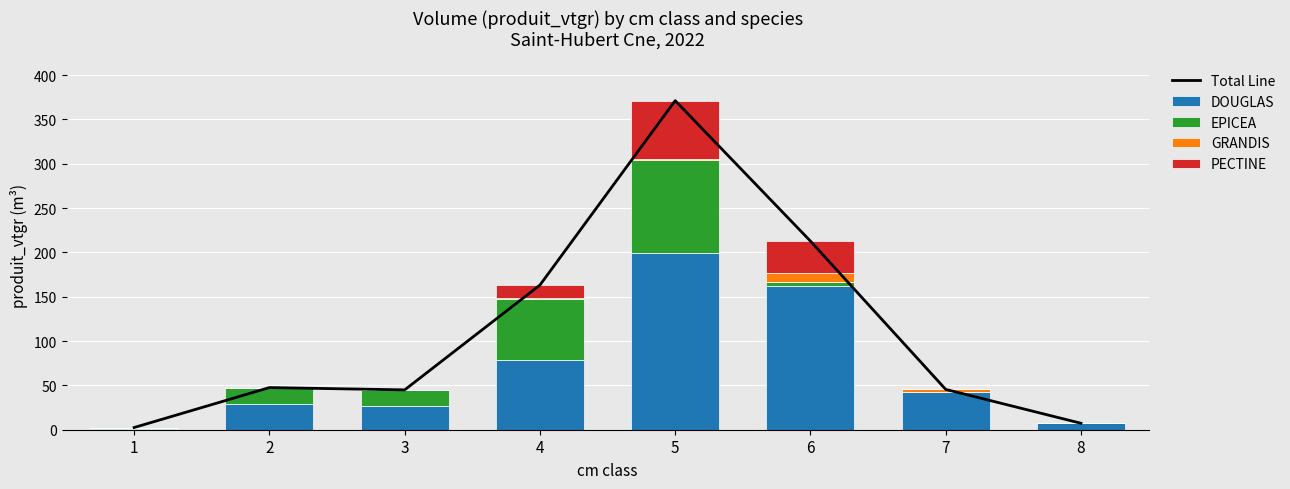

What is the maximum value for DOUGLAS?

199.0